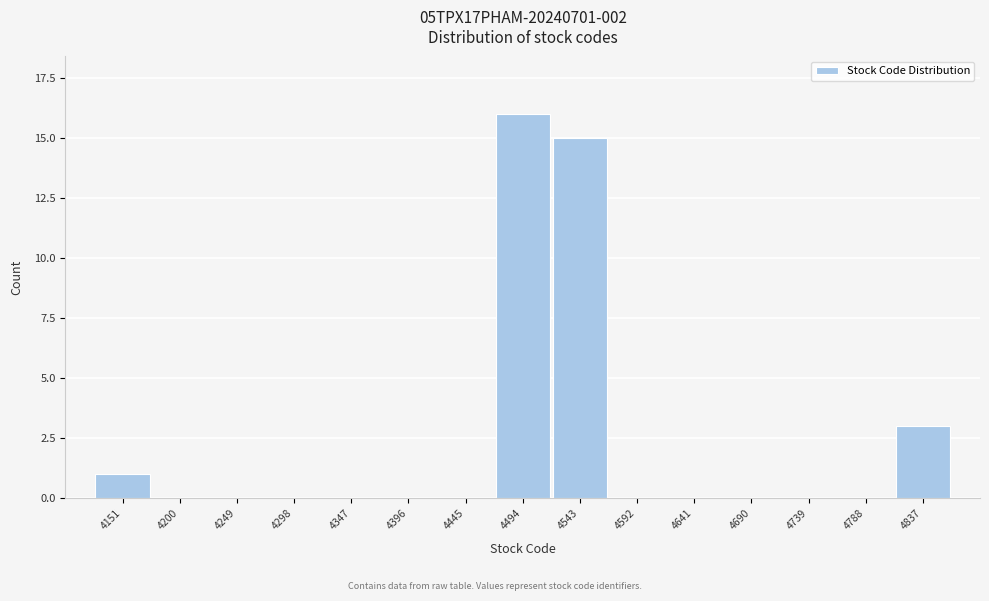

Reading left to right, what are all the values shown in this chart?

4151=1	4200=0	4249=0	4298=0	4347=0	4396=0	4445=0	4494=16	4543=15	4592=0	4641=0	4690=0	4739=0	4788=0	4837=3